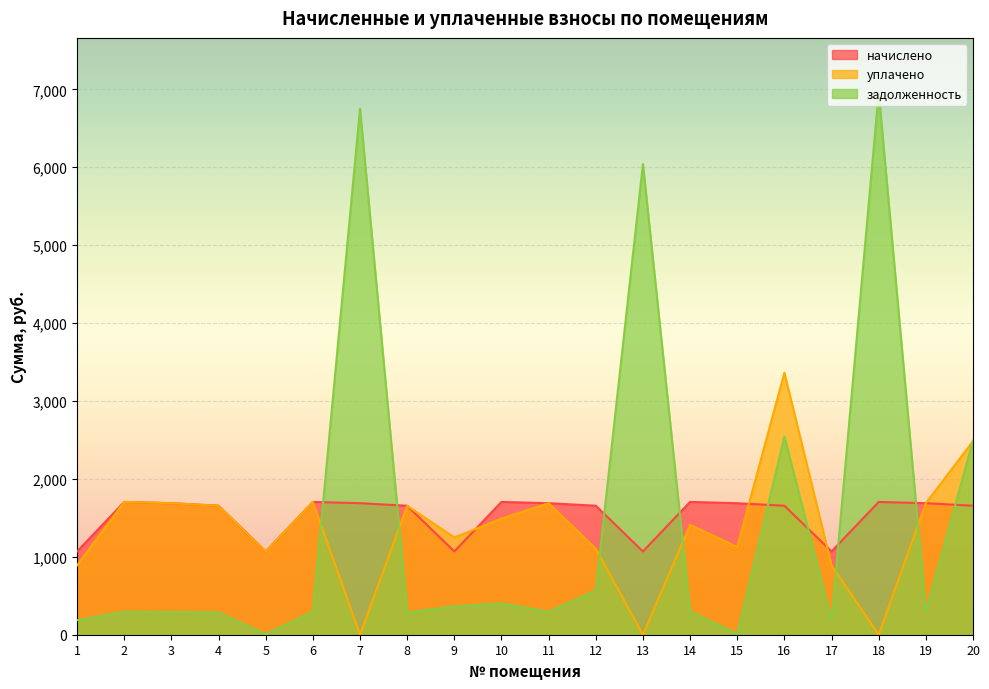

What is the sum of all задолженность values?

28857.7